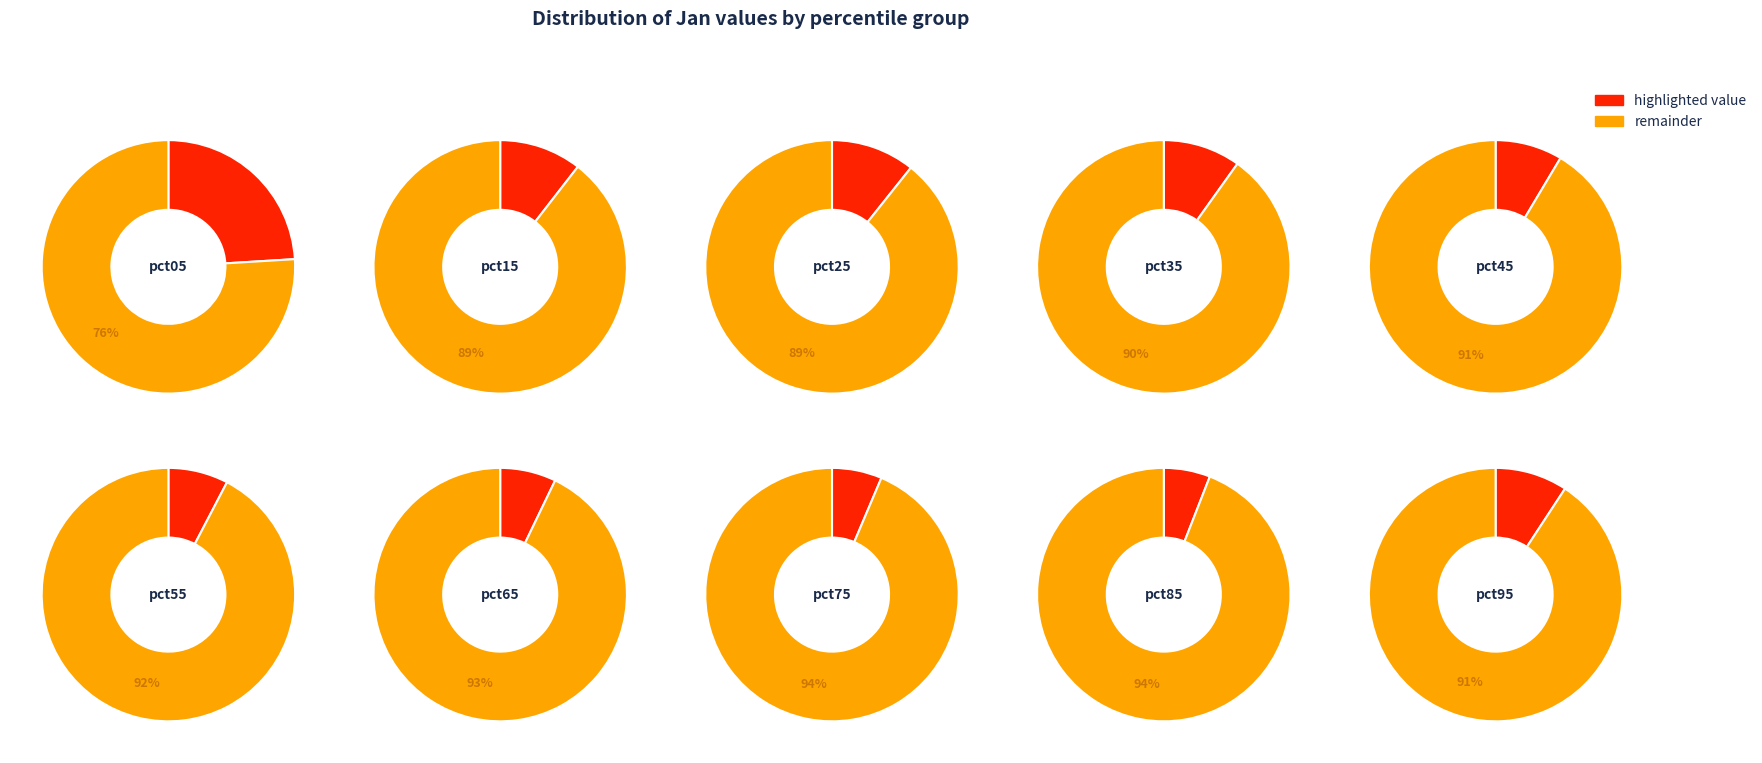

Combined, what portion of the pie is pct35 and pct95?

19.1%